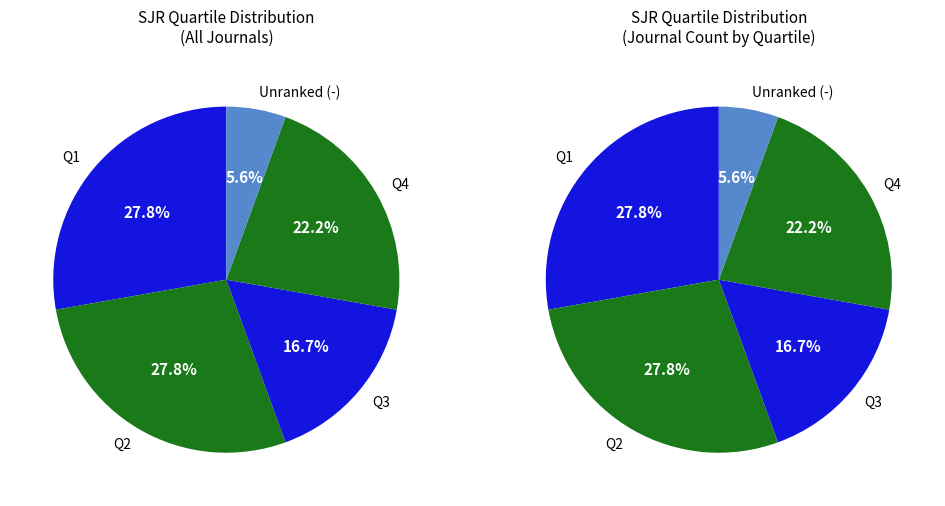

Count the number of slices in the pie.

5